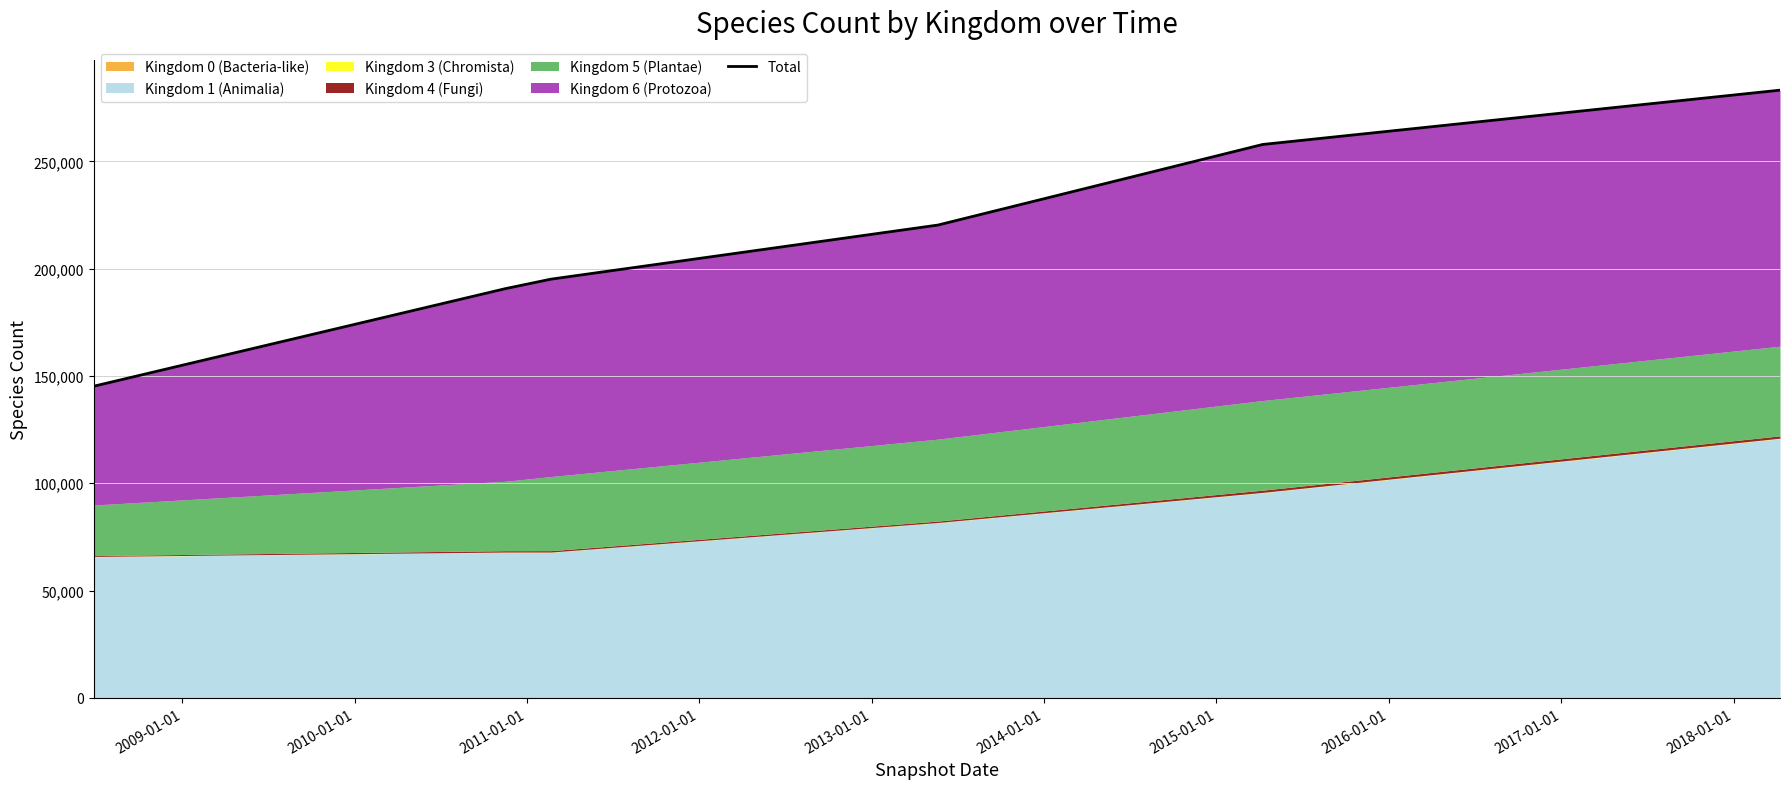

Approximately how many times larger is the value at 2009-01-01 compared to 2013-01-01?

0.7